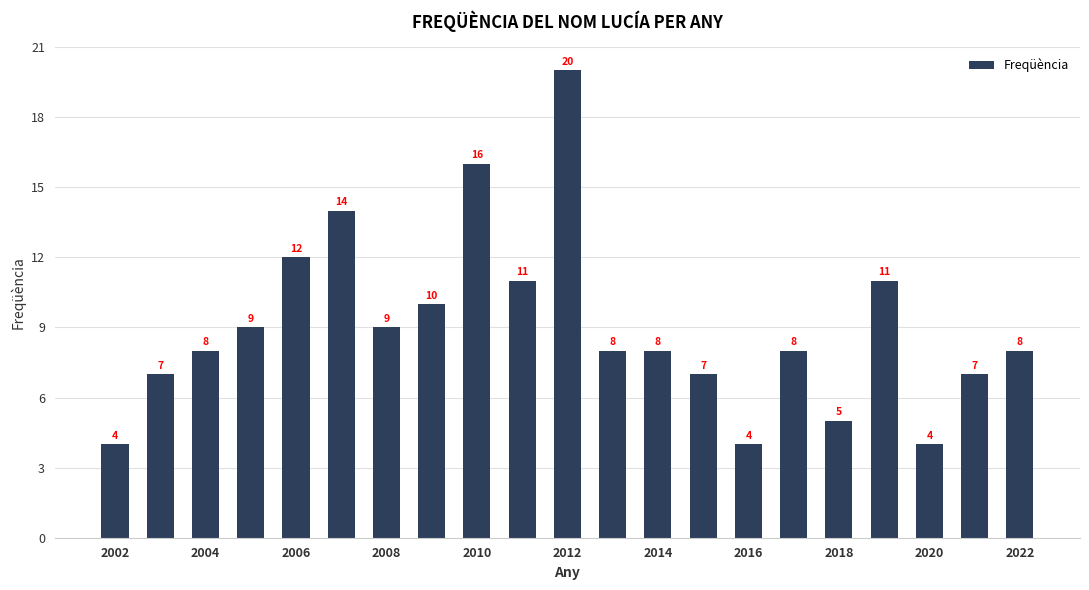

What is the average value?

9